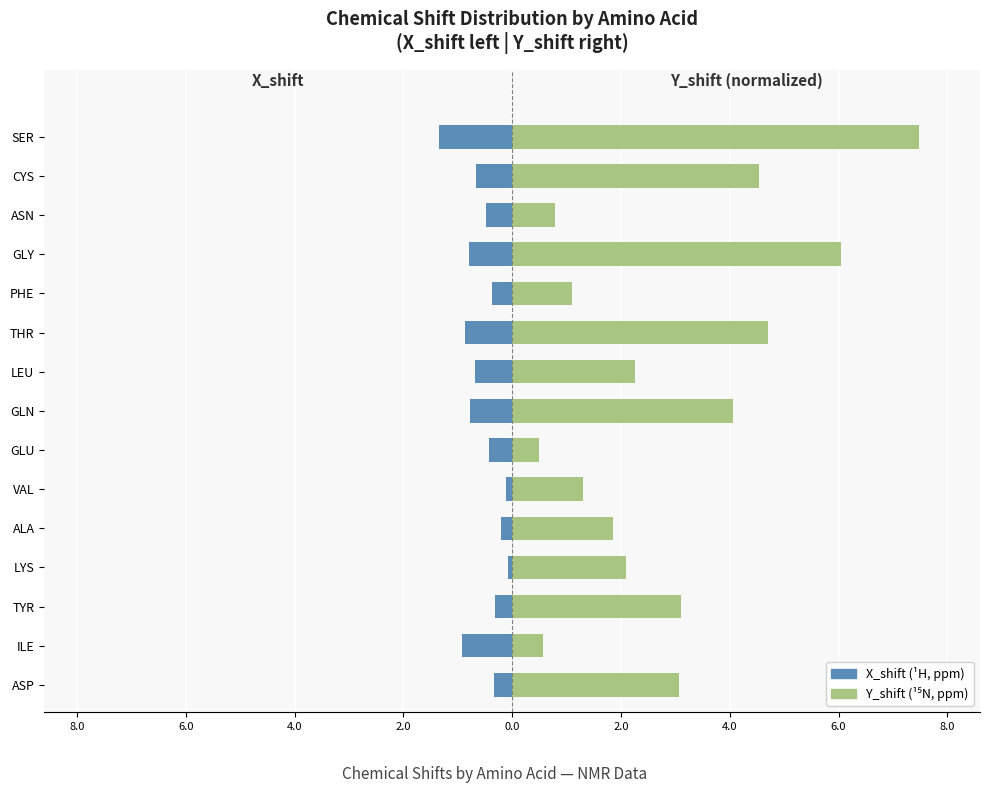

Which series has the largest range (max minus min)?

Y_shift